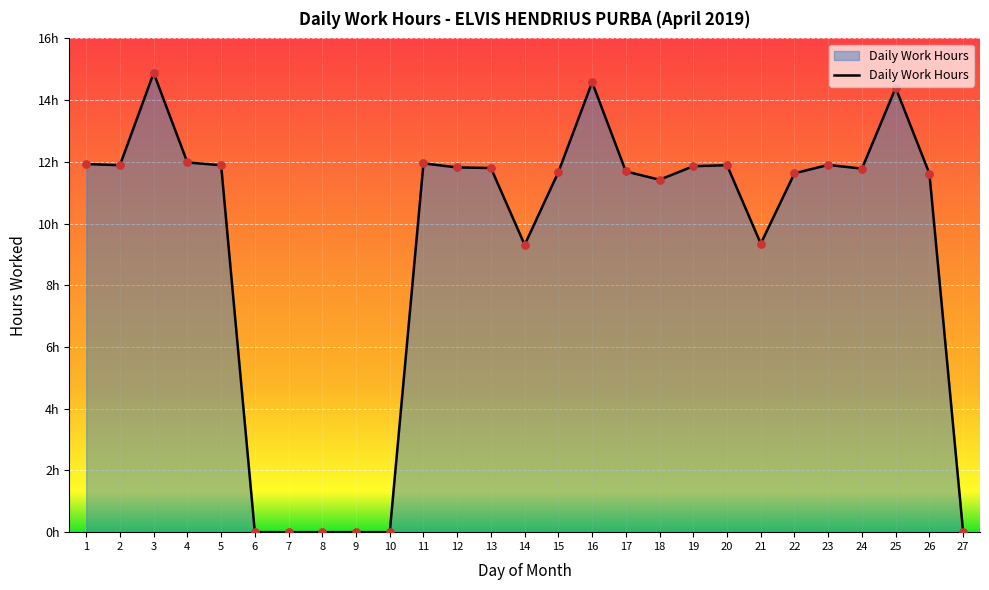

Is this an area chart (filled region under the line)?

Yes